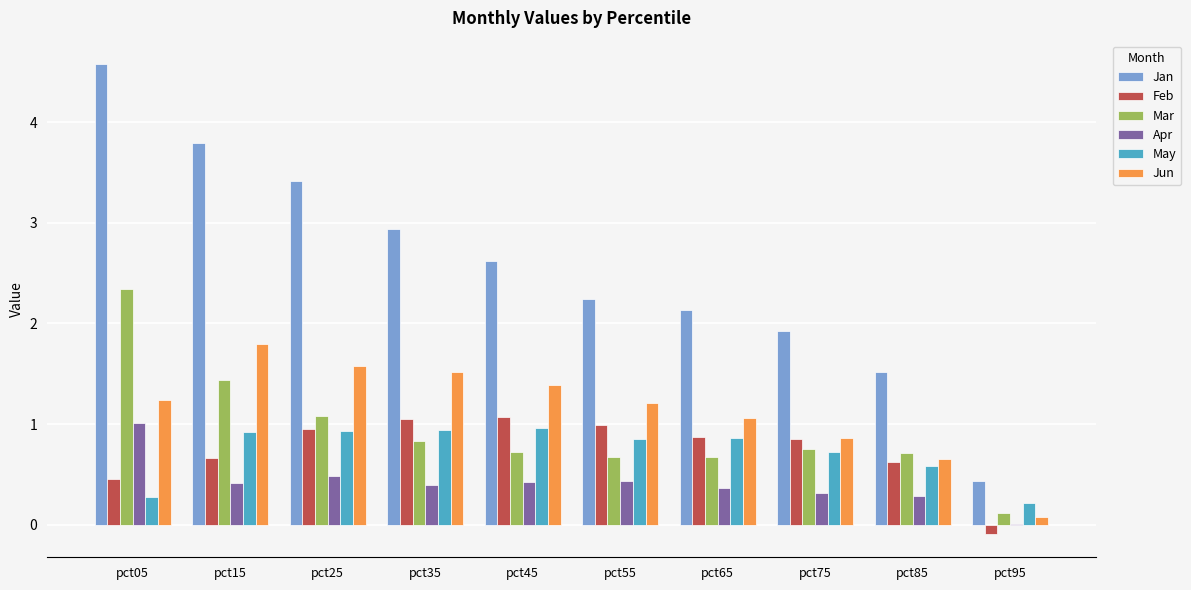

What is the sum of the Apr values at pct05 and pct75?

1.3